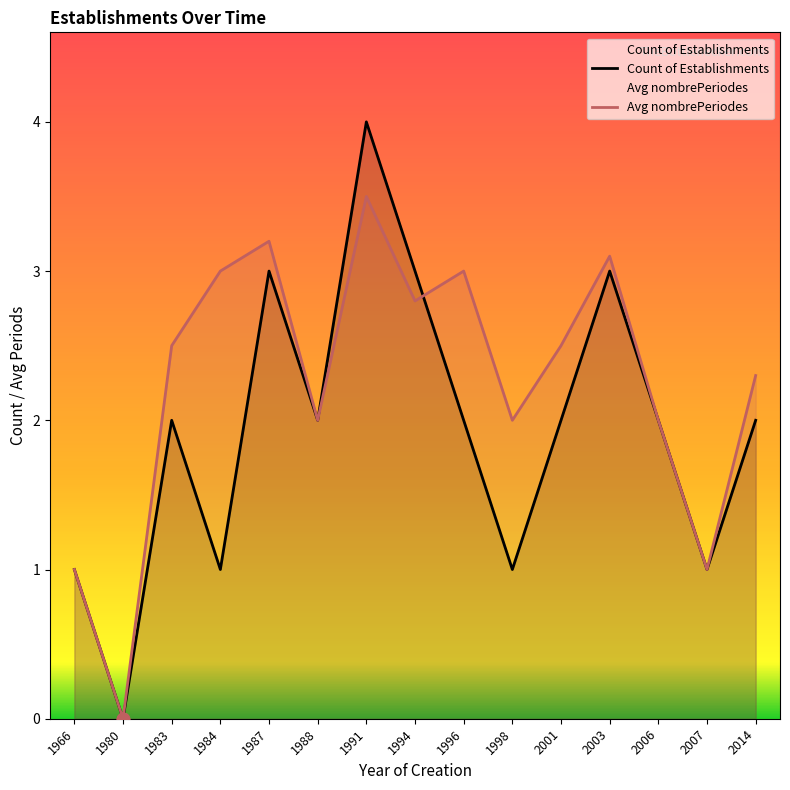

At how many categories does at least one series exceed 3?

3